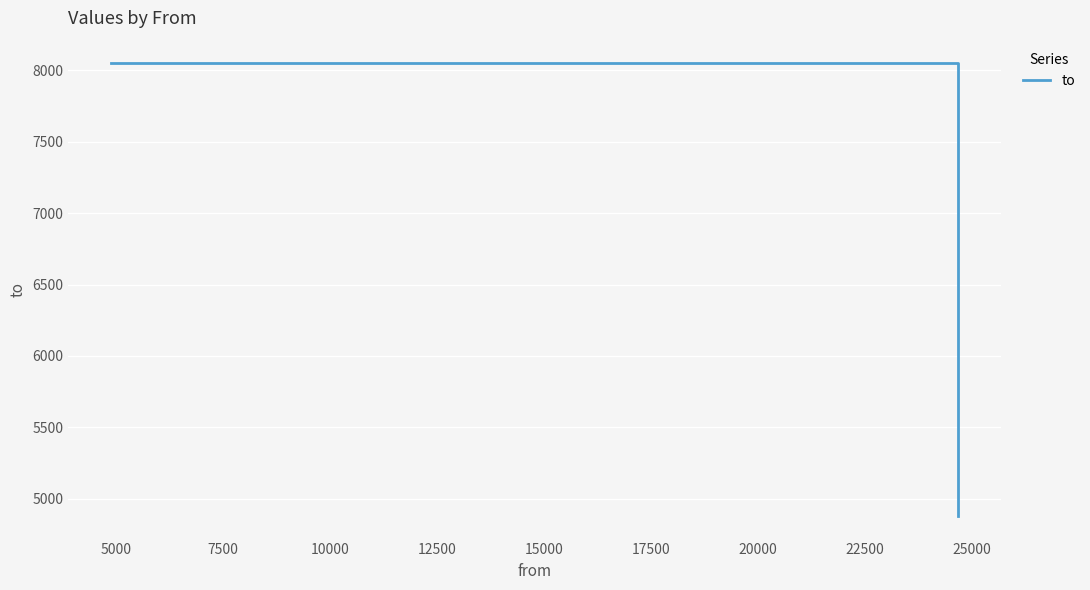

What is the average value?

6993